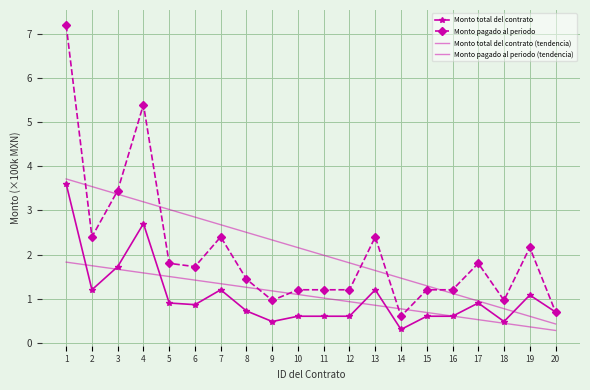

At how many categories does at least one series exceed 5?

2